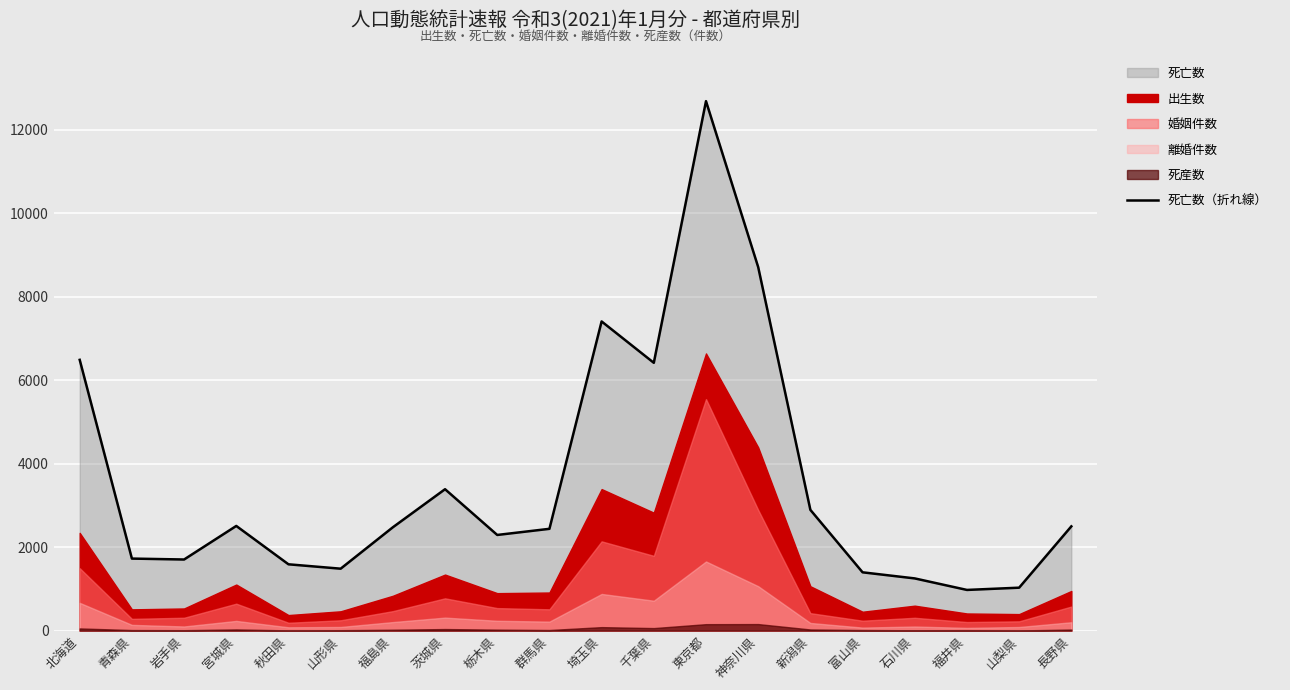

What is the maximum value shown in the chart?

12683